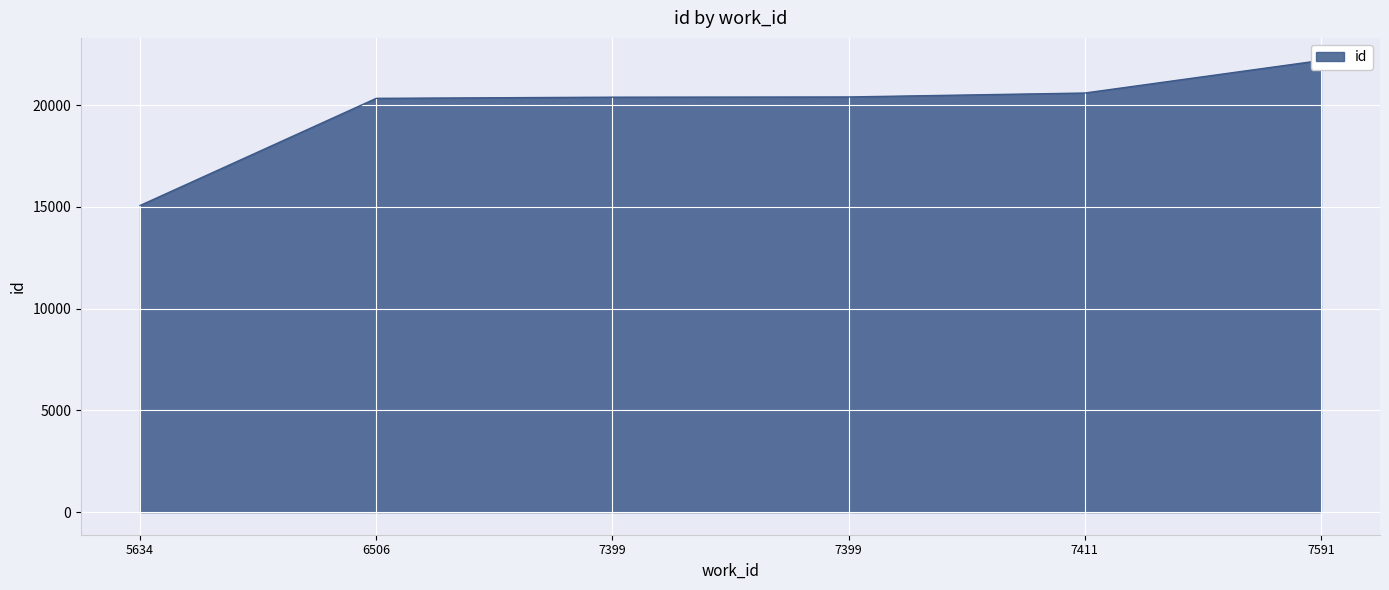

Does the chart display data point markers on the line(s)?

No